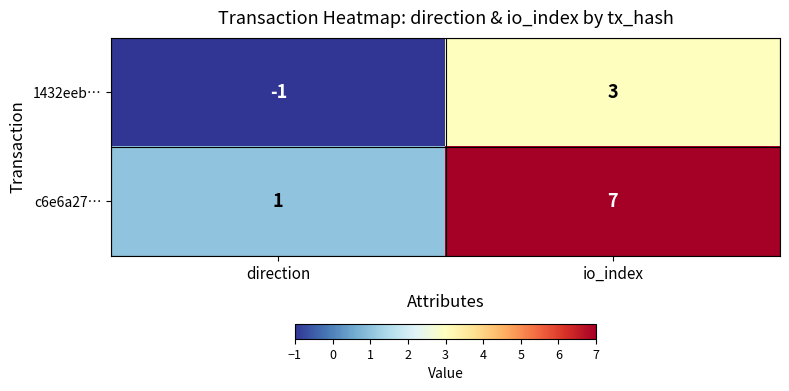

Is it true that c6e6a27… equals 2 at direction?

False